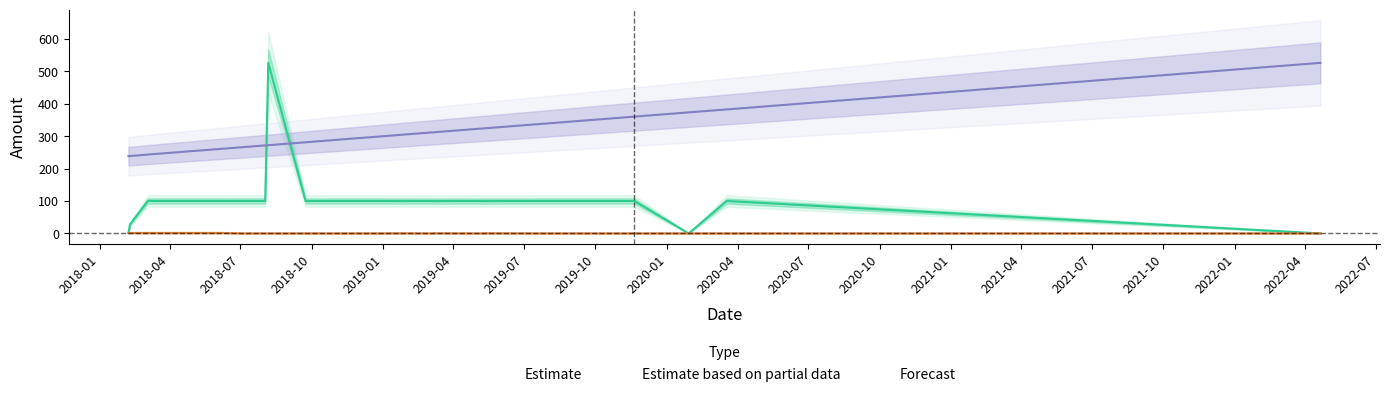

Is it true that Amount equals 144.4 at 2019-03-06?

False